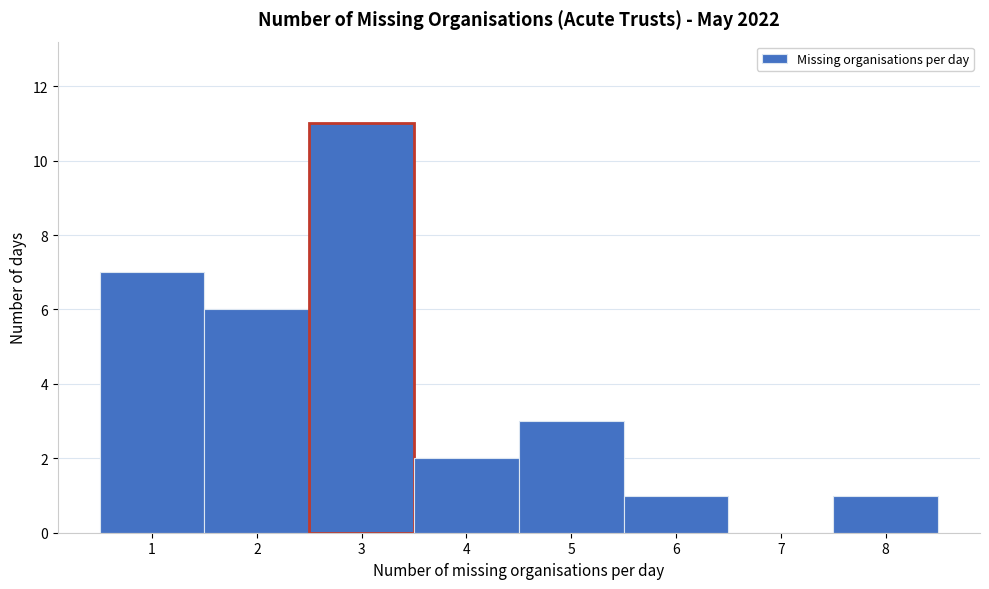

Reading left to right, list every bar in this chart as the range it spans on the x-axis followed by its height. The values are not printed on the chart, so give them approximately, as read against the axis.

0.5 to 1.5: 7
1.5 to 2.5: 6
2.5 to 3.5: 11
3.5 to 4.5: 2
4.5 to 5.5: 3
5.5 to 6.5: 1
6.5 to 7.5: 0
7.5 to 8.5: 1